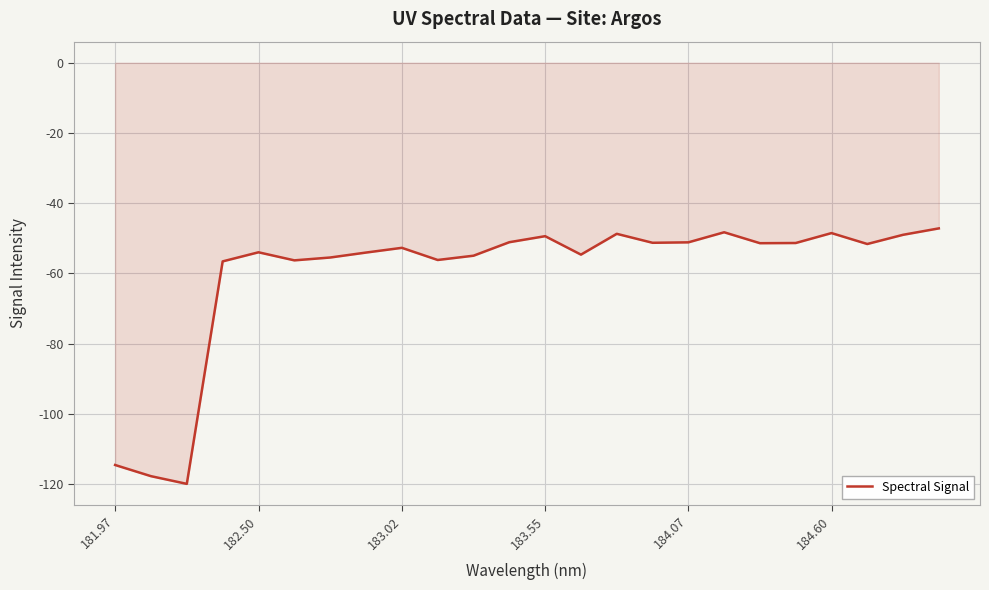

How many categories are shown in the chart?

24